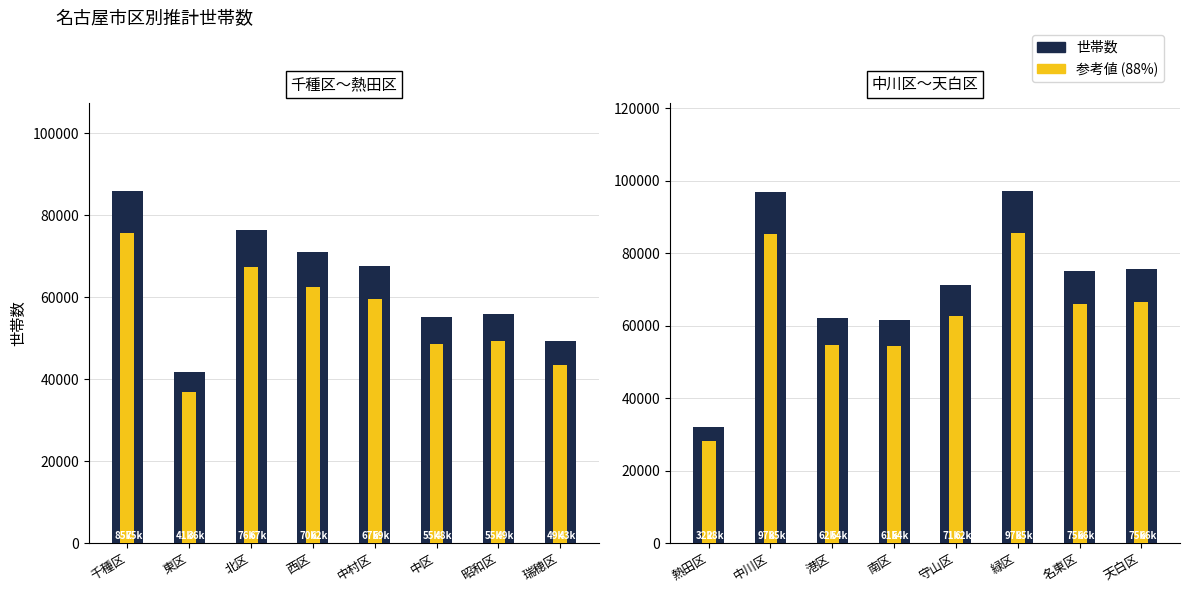

At 港区, list the series in order from largest to smallest.

世帯数, 参考値 (88%)